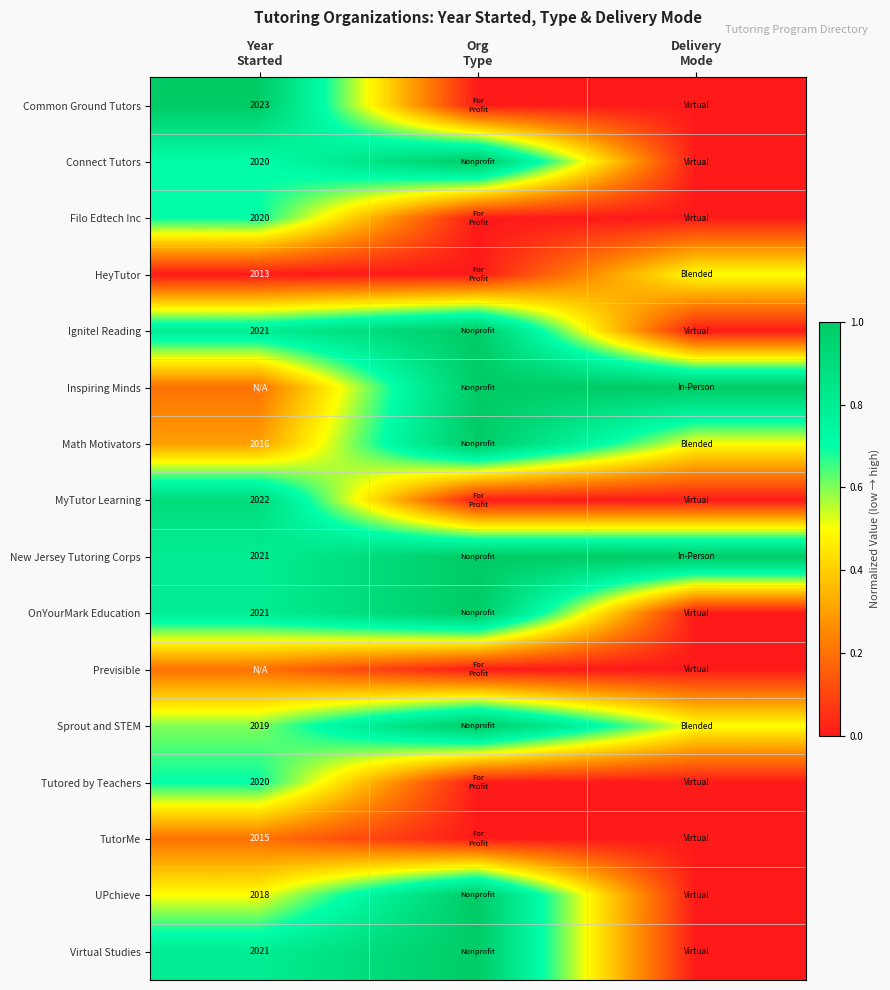

Is the value of MyTutor Learning at Year Started greater than the value of Inspiring Minds at Year Started?

Yes